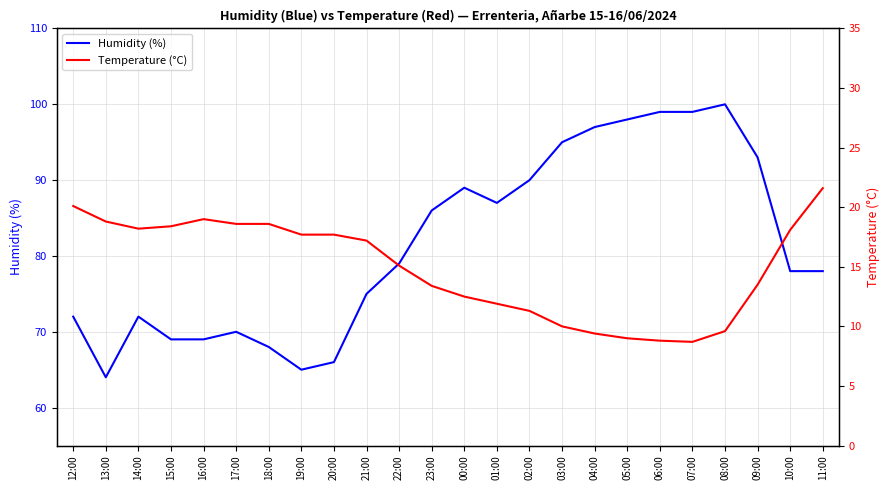

What is the difference between the second highest and minimum values in the Humidity (%) series?

35